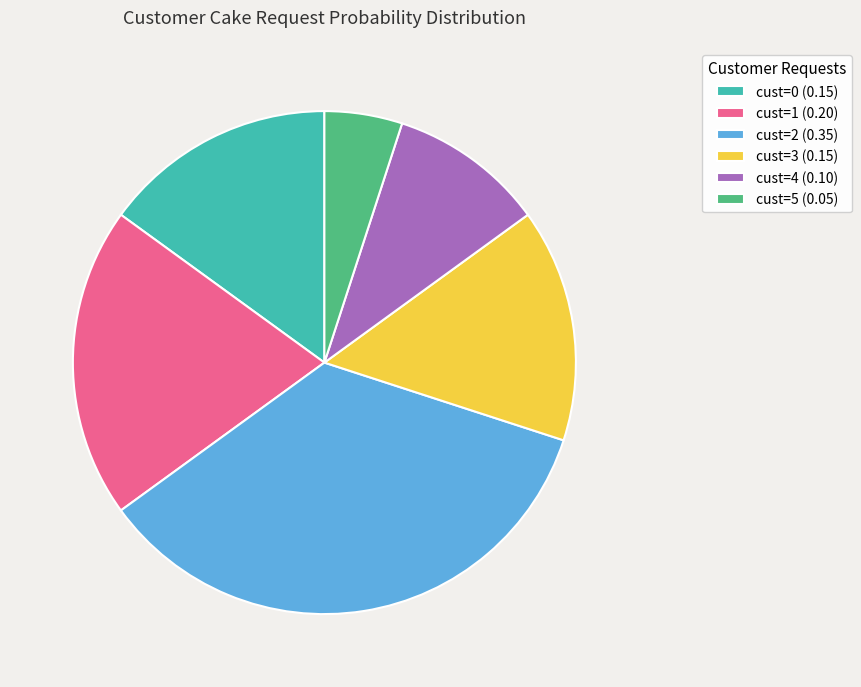

Between cust=2 (0.35) and cust=0 (0.15), which is larger?

cust=2 (0.35)